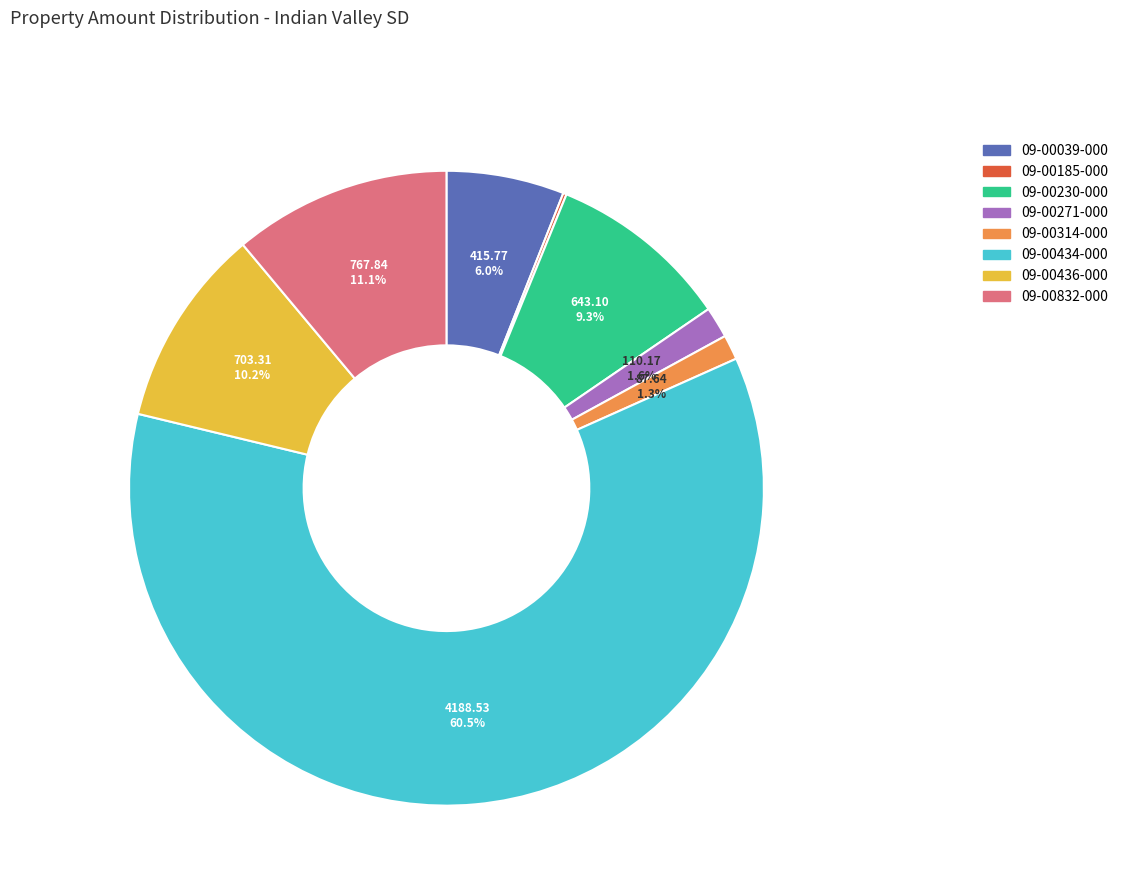

What portion of the pie excludes 09-00230-000?

90.7%